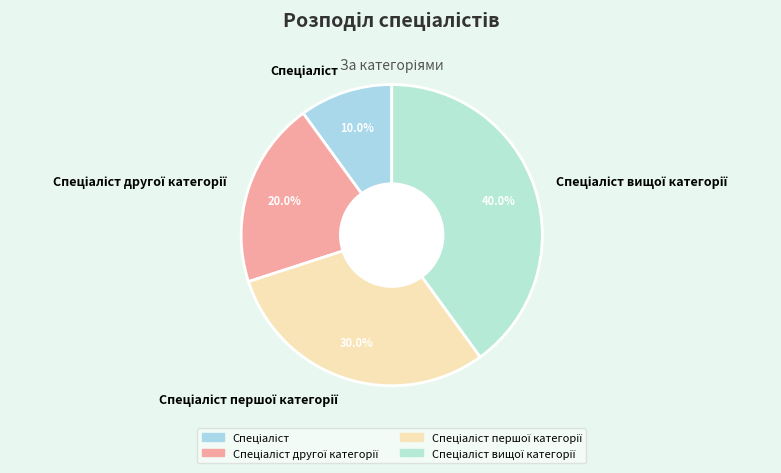

Does any single category account for the majority?

No